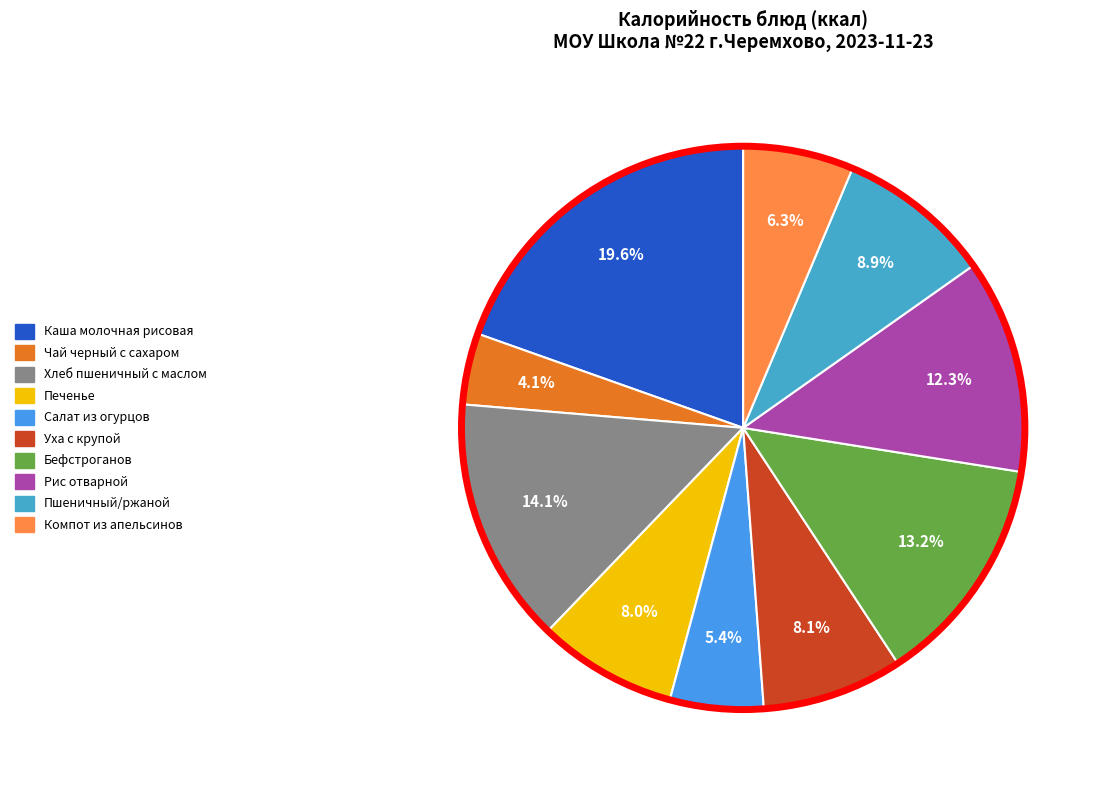

What is the total percentage of Каша молочная рисовая and Рис отварной?

31.9%